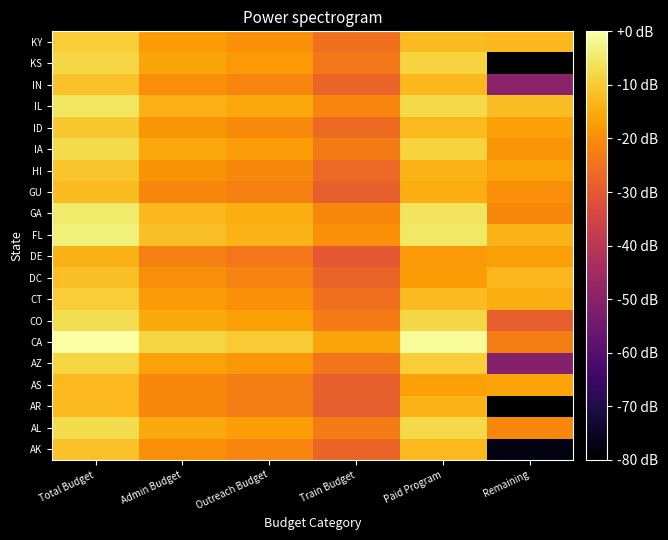

The FL series shows -5.1 at Paid Program. True or false?

True